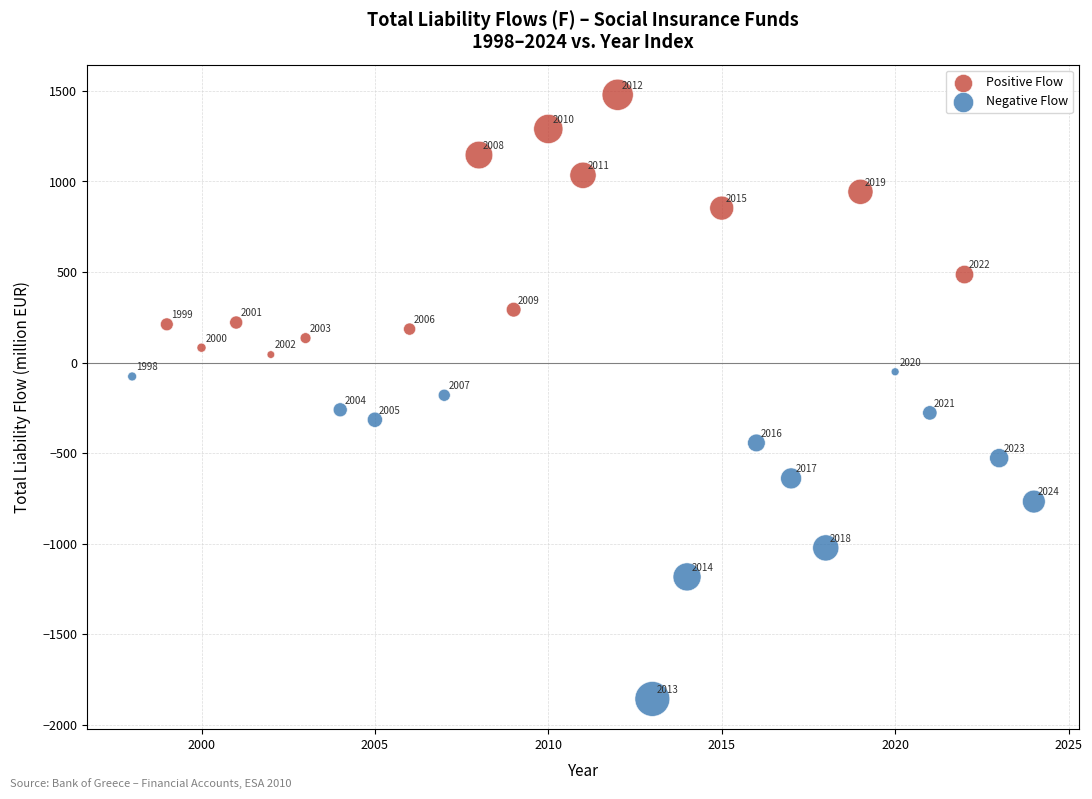

Which series reaches the maximum Y coordinate?

Positive Flow